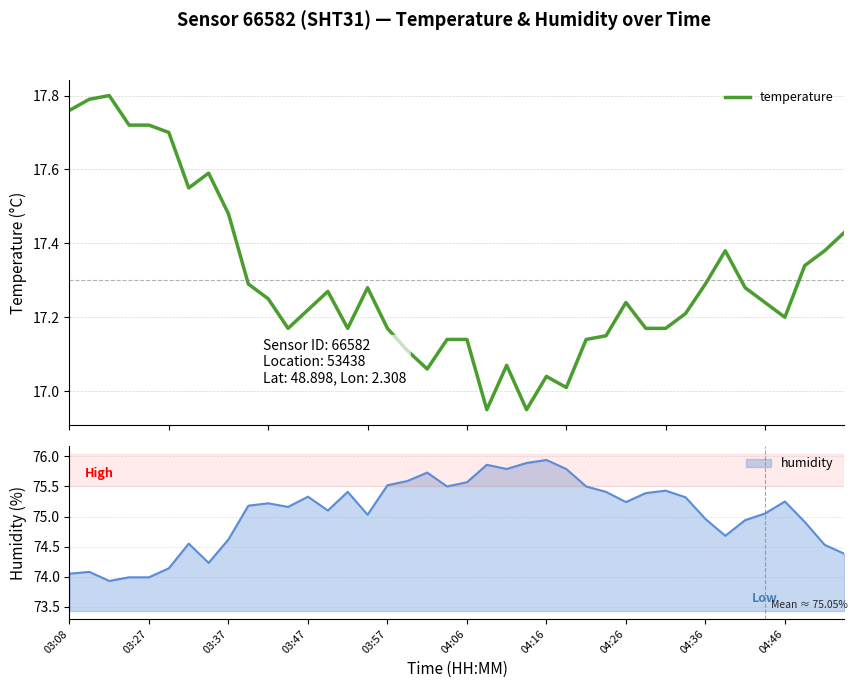

Where is the data nearest to the value 17?

25